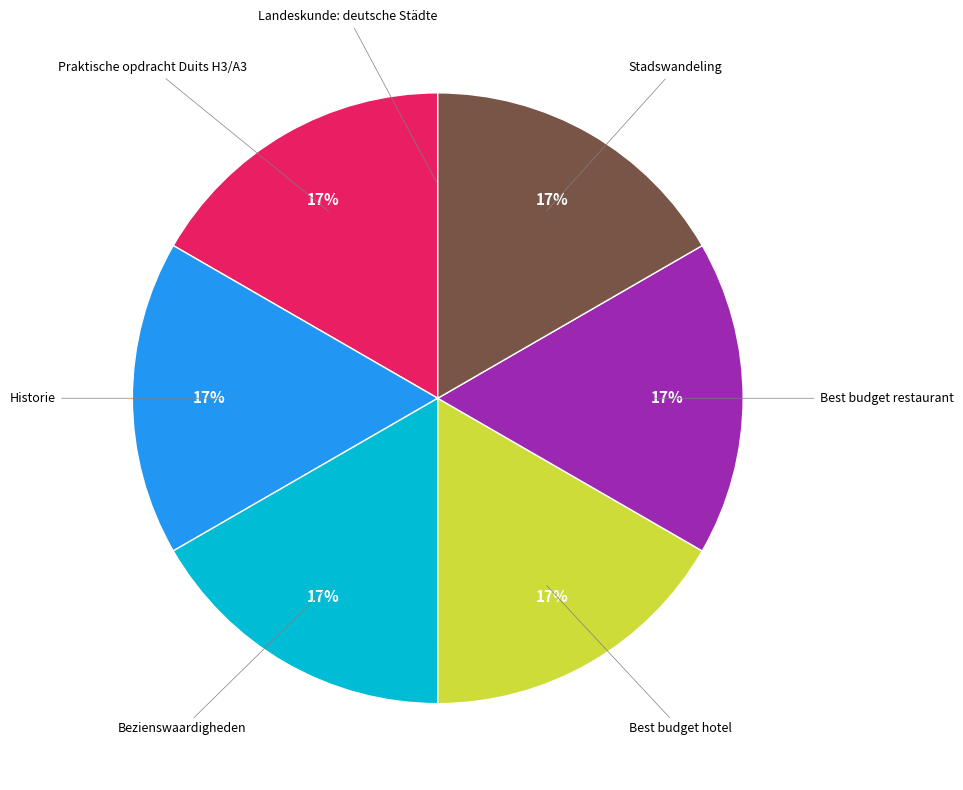

To the nearest percent, what is the average slice percentage?

14%